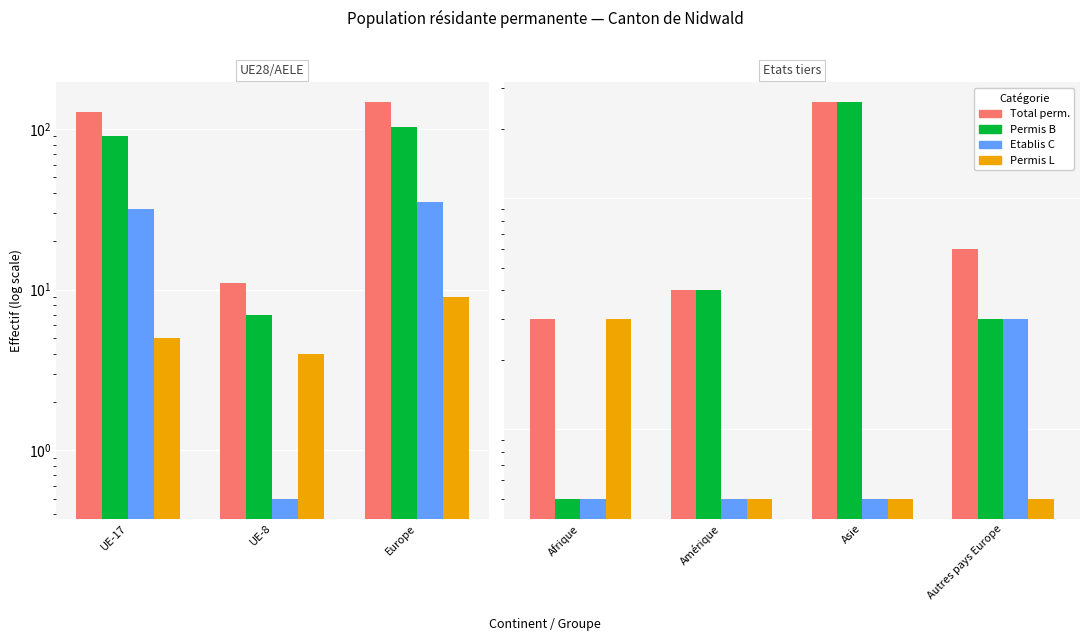

How many data points in Total perm. are less than 6?

2